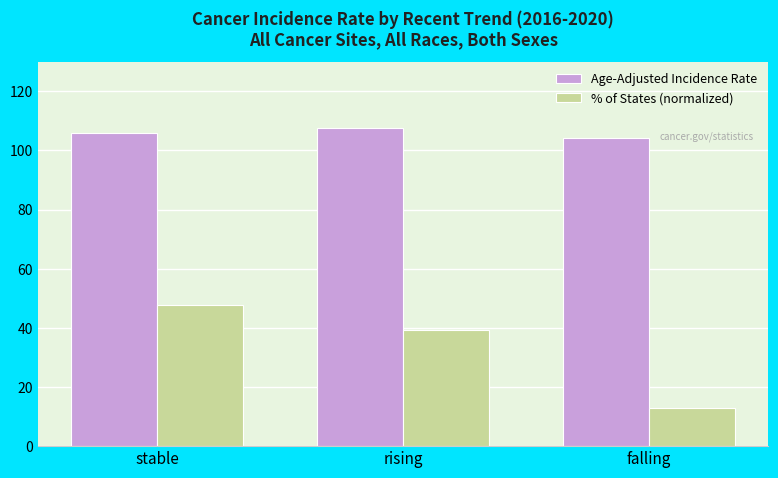

Count the number of categories in the chart.

3